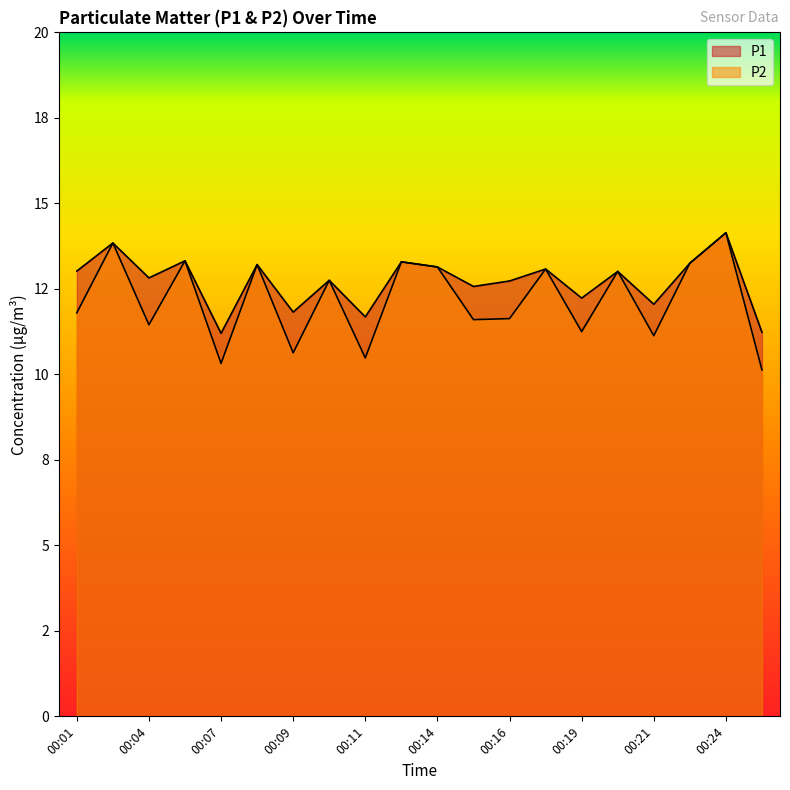

Between 00:02 and 00:16, which is larger?

00:02